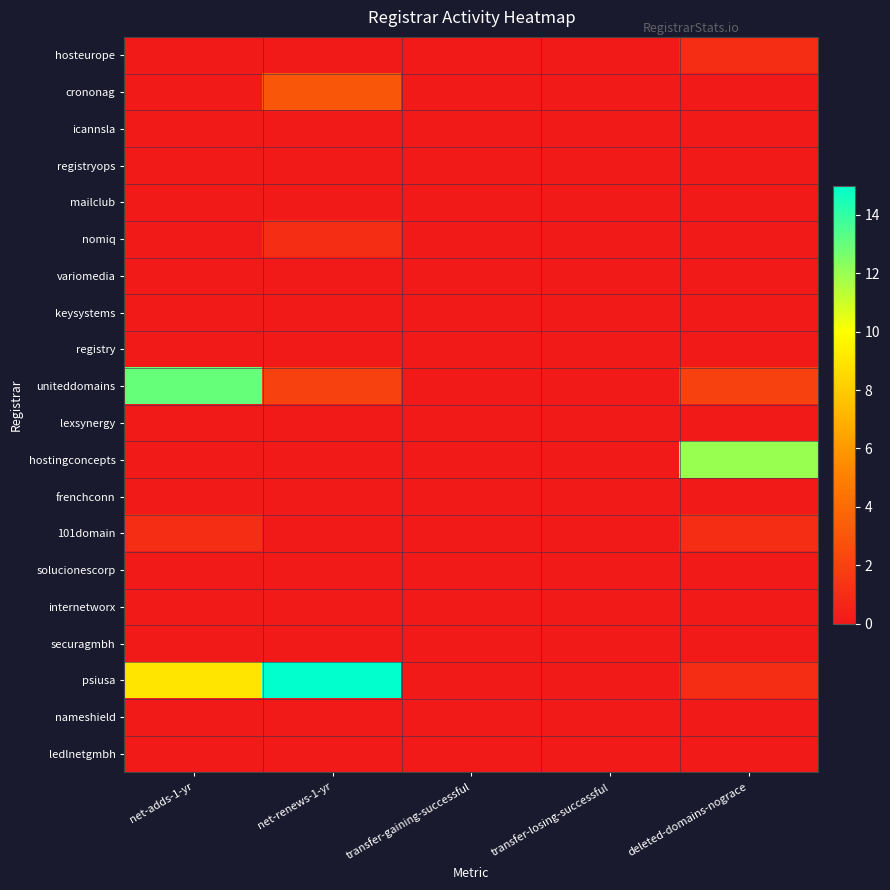

Reading left to right, extract all data points from this chart.

hosteurope: net-adds-1-yr=0	net-renews-1-yr=0	transfer-gaining-successful=0	transfer-losing-successful=0	deleted-domains-nograce=1
crononag: net-adds-1-yr=0	net-renews-1-yr=3	transfer-gaining-successful=0	transfer-losing-successful=0	deleted-domains-nograce=0
icannsla: net-adds-1-yr=0	net-renews-1-yr=0	transfer-gaining-successful=0	transfer-losing-successful=0	deleted-domains-nograce=0
registryops: net-adds-1-yr=0	net-renews-1-yr=0	transfer-gaining-successful=0	transfer-losing-successful=0	deleted-domains-nograce=0
mailclub: net-adds-1-yr=0	net-renews-1-yr=0	transfer-gaining-successful=0	transfer-losing-successful=0	deleted-domains-nograce=0
nomiq: net-adds-1-yr=0	net-renews-1-yr=1	transfer-gaining-successful=0	transfer-losing-successful=0	deleted-domains-nograce=0
variomedia: net-adds-1-yr=0	net-renews-1-yr=0	transfer-gaining-successful=0	transfer-losing-successful=0	deleted-domains-nograce=0
keysystems: net-adds-1-yr=0	net-renews-1-yr=0	transfer-gaining-successful=0	transfer-losing-successful=0	deleted-domains-nograce=0
registry: net-adds-1-yr=0	net-renews-1-yr=0	transfer-gaining-successful=0	transfer-losing-successful=0	deleted-domains-nograce=0
uniteddomains: net-adds-1-yr=13	net-renews-1-yr=2	transfer-gaining-successful=0	transfer-losing-successful=0	deleted-domains-nograce=2
lexsynergy: net-adds-1-yr=0	net-renews-1-yr=0	transfer-gaining-successful=0	transfer-losing-successful=0	deleted-domains-nograce=0
hostingconcepts: net-adds-1-yr=0	net-renews-1-yr=0	transfer-gaining-successful=0	transfer-losing-successful=0	deleted-domains-nograce=12
frenchconn: net-adds-1-yr=0	net-renews-1-yr=0	transfer-gaining-successful=0	transfer-losing-successful=0	deleted-domains-nograce=0
101domain: net-adds-1-yr=1	net-renews-1-yr=0	transfer-gaining-successful=0	transfer-losing-successful=0	deleted-domains-nograce=1
solucionescorp: net-adds-1-yr=0	net-renews-1-yr=0	transfer-gaining-successful=0	transfer-losing-successful=0	deleted-domains-nograce=0
internetworx: net-adds-1-yr=0	net-renews-1-yr=0	transfer-gaining-successful=0	transfer-losing-successful=0	deleted-domains-nograce=0
securagmbh: net-adds-1-yr=0	net-renews-1-yr=0	transfer-gaining-successful=0	transfer-losing-successful=0	deleted-domains-nograce=0
psiusa: net-adds-1-yr=9	net-renews-1-yr=15	transfer-gaining-successful=0	transfer-losing-successful=0	deleted-domains-nograce=1
nameshield: net-adds-1-yr=0	net-renews-1-yr=0	transfer-gaining-successful=0	transfer-losing-successful=0	deleted-domains-nograce=0
ledlnetgmbh: net-adds-1-yr=0	net-renews-1-yr=0	transfer-gaining-successful=0	transfer-losing-successful=0	deleted-domains-nograce=0